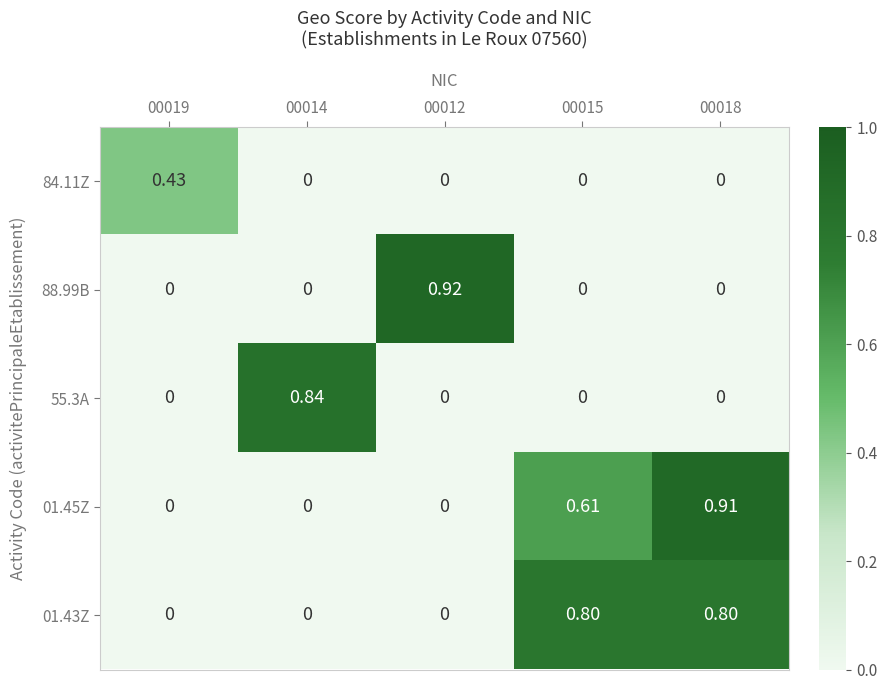

Is the value of 01.43Z at 00018 greater than the value of 88.99B at 00015?

Yes